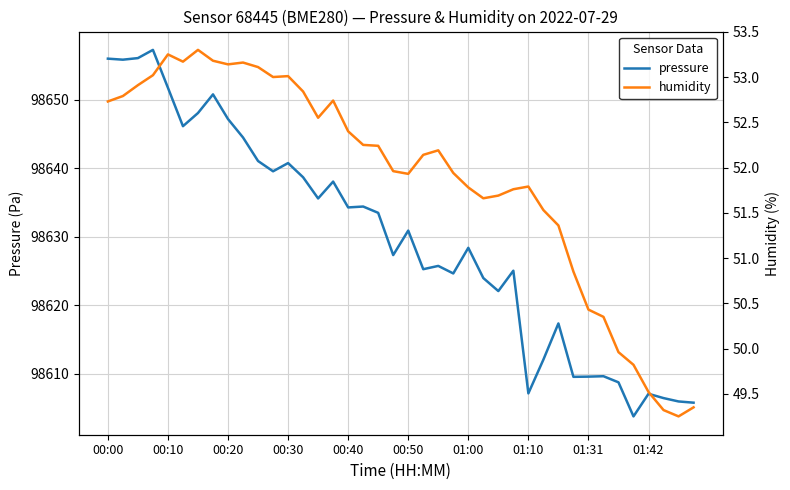

At which label does pressure first exceed 98630?

00:00